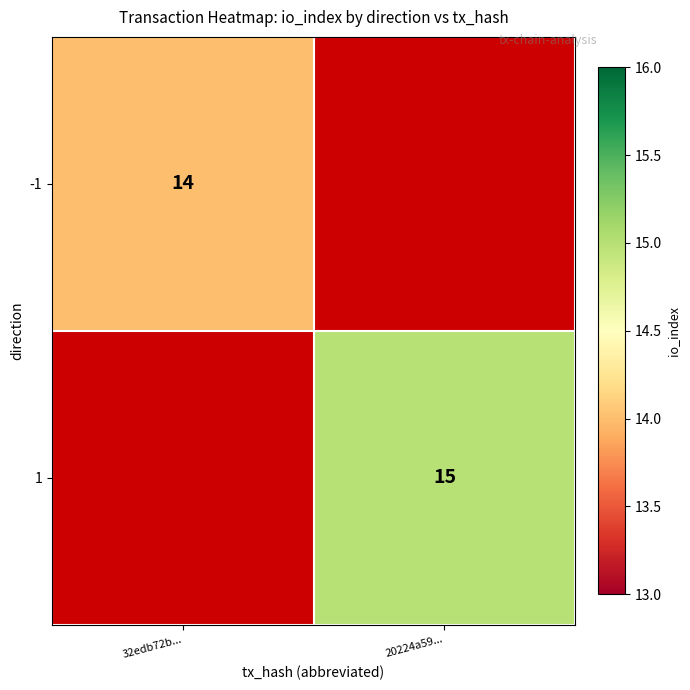

What is the smallest value displayed?

14.0